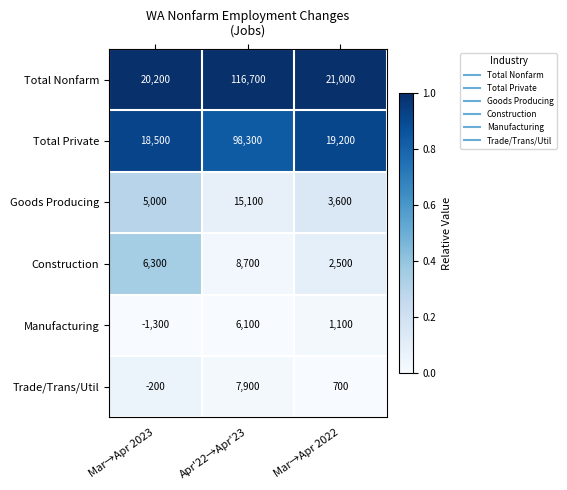

How many series are shown in this chart?

6